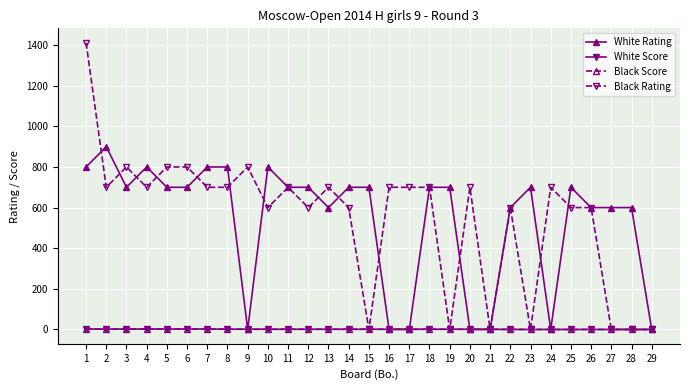

How many data points in Black Score are less than 1?

8